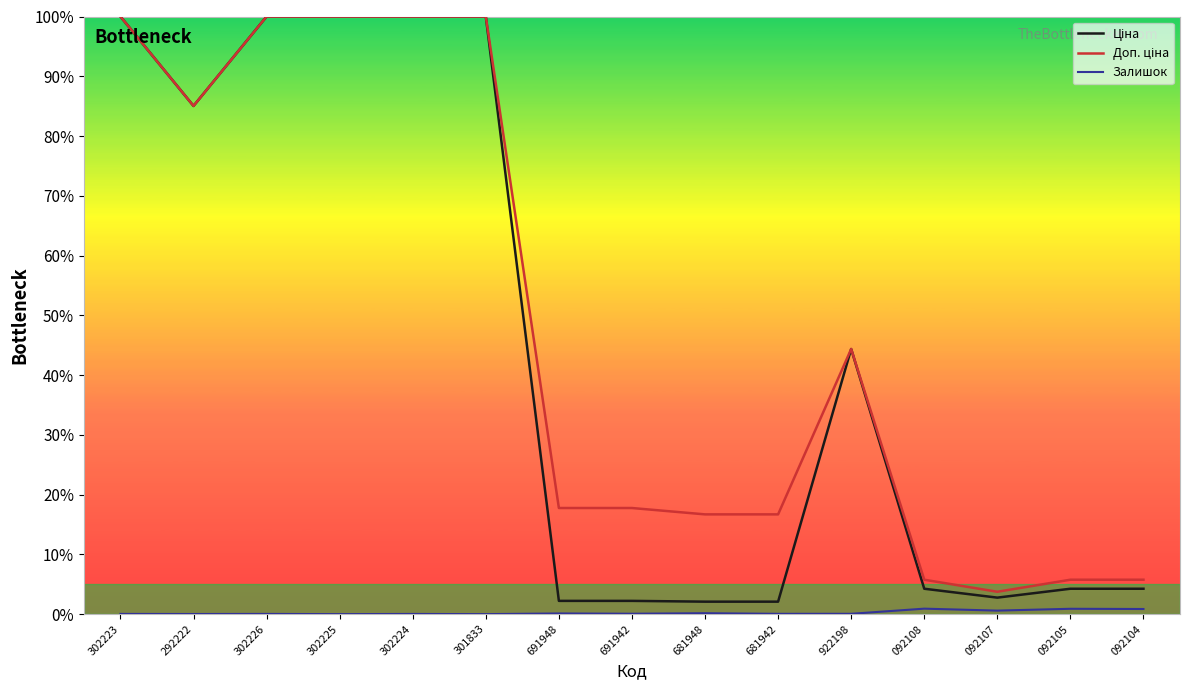

What is the total value across all series at 302225?

200.0